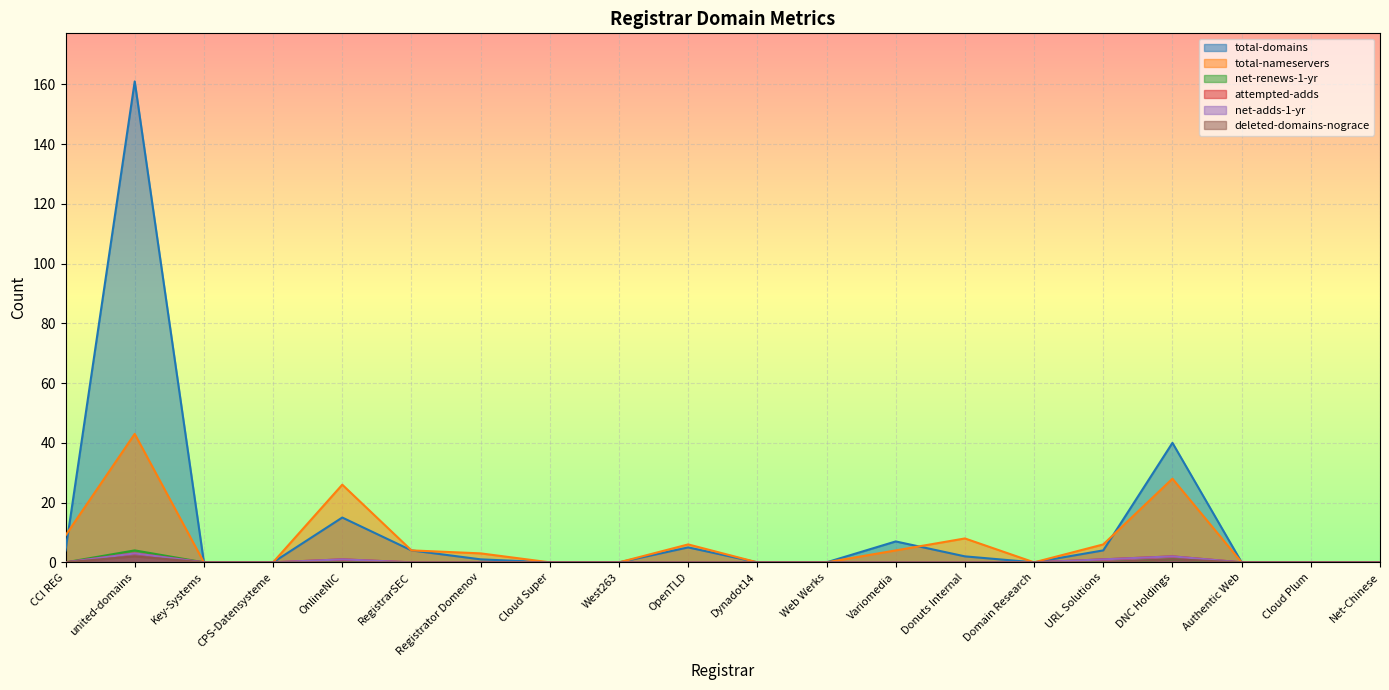

What is the highest value of the deleted-domains-nograce series?

2